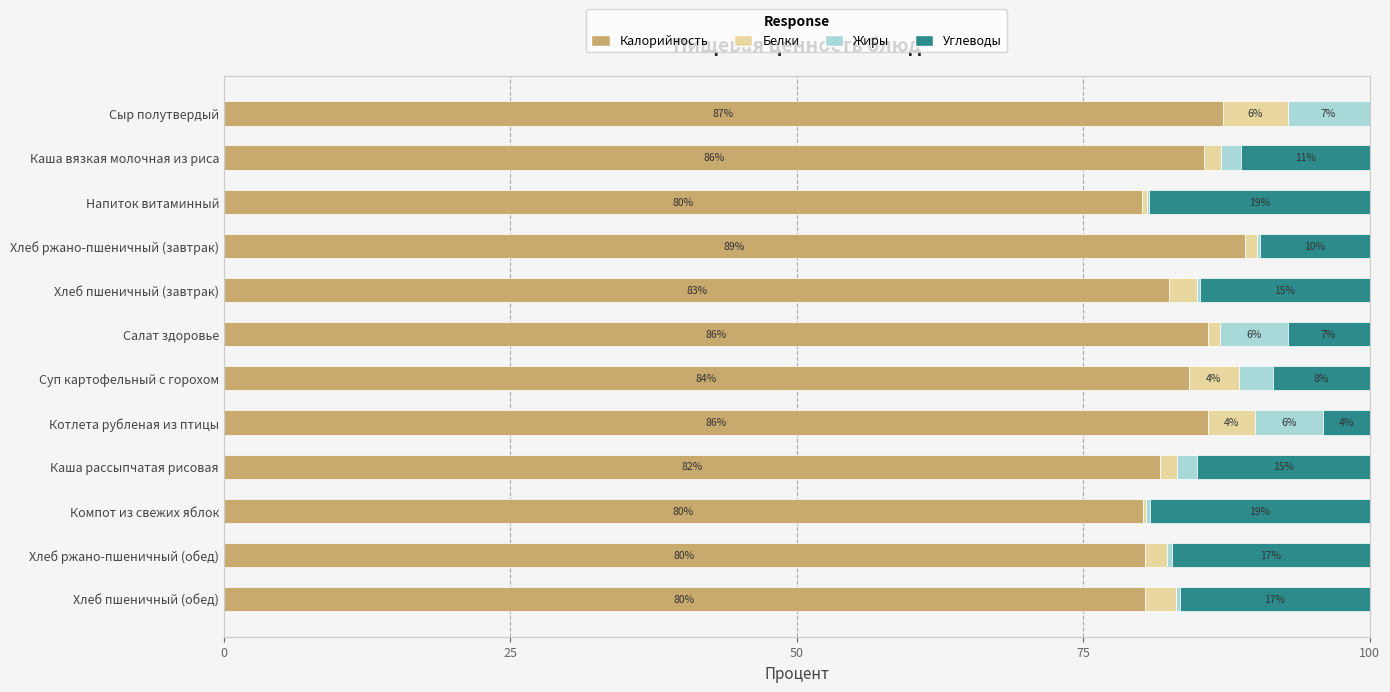

What are all the series names shown in the legend?

Калорийность, Белки, Жиры, Углеводы